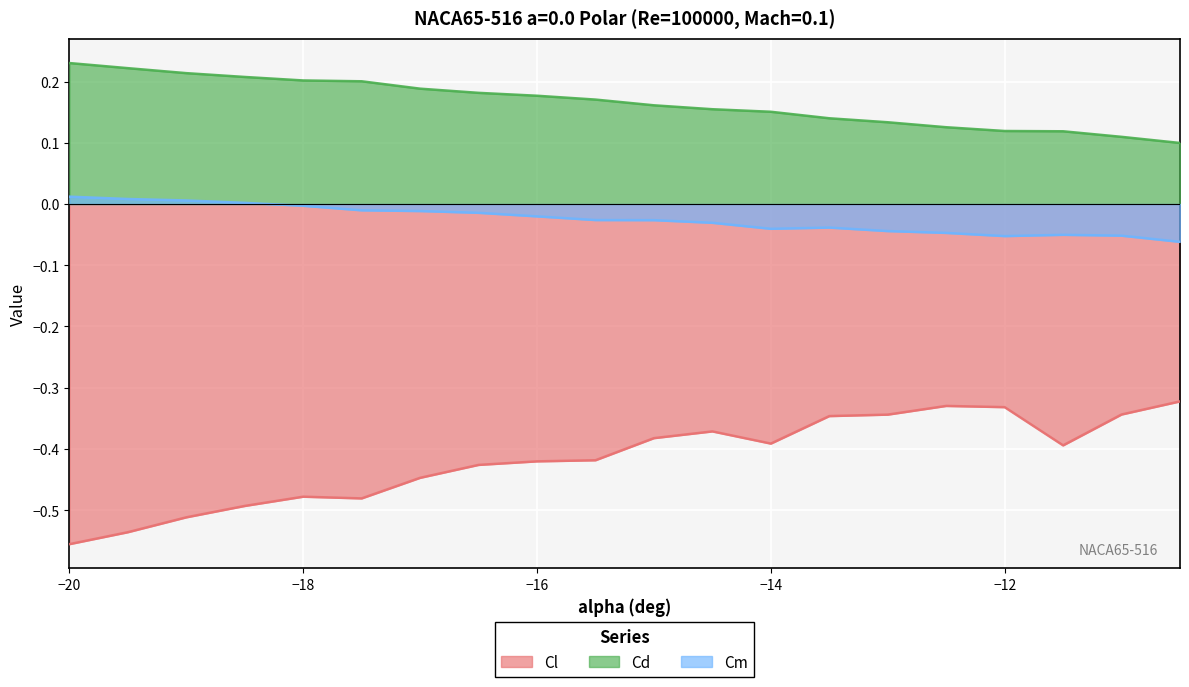

What is the sum of the Cl values at -17 and -14.5?

-0.8